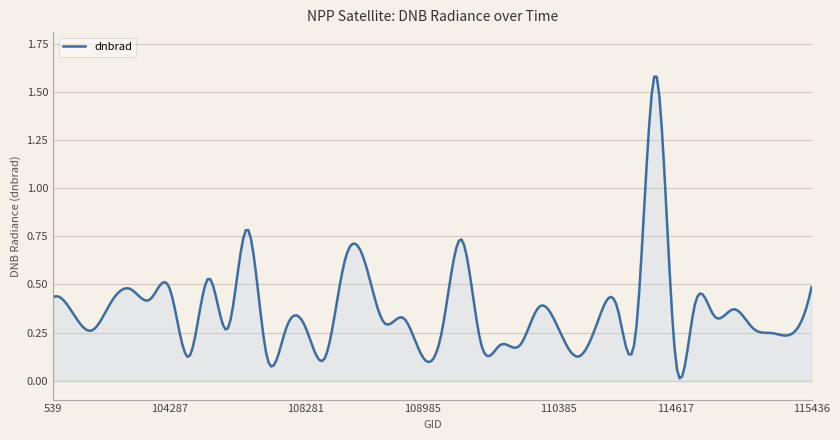

Does the chart display data point markers on the line(s)?

No